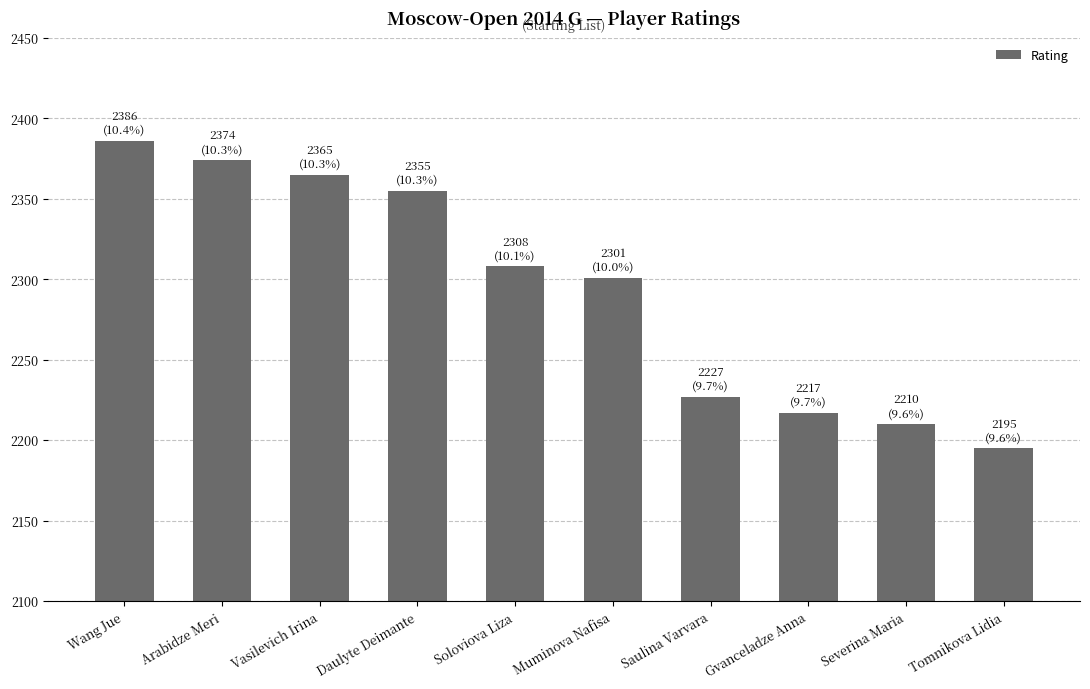

Does the chart contain stacked bars?

No